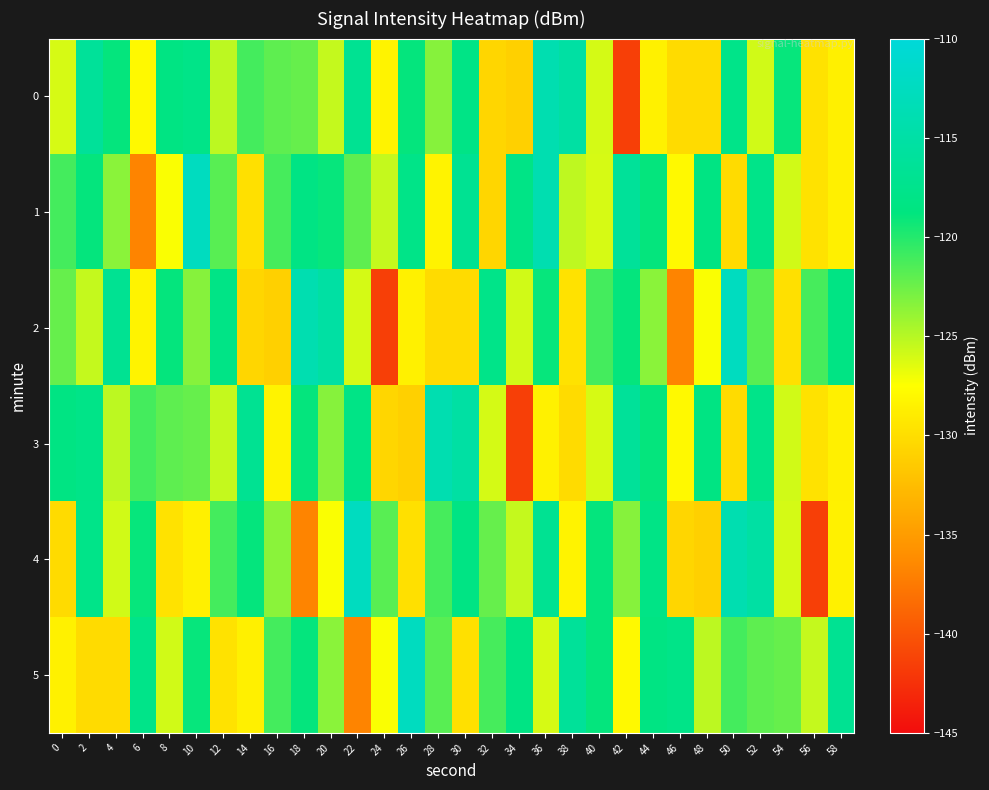

Reading left to right, extract all data points from this chart.

0: 0=-126.1	2=-116.2	4=-118.9	6=-128.0	8=-118.4	10=-117.9	12=-125.2	14=-121.1	16=-122.0	18=-122.3	20=-125.5	22=-117.0	24=-128.4	26=-119.0	28=-123.4	30=-118.1	32=-130.6	34=-131.0	36=-113.9	38=-115.3	40=-126.0	42=-141.5	44=-128.5	46=-130.2	48=-130.2	50=-117.8	52=-125.9	54=-119.0	56=-129.6	58=-128.6
1: 0=-121.1	2=-118.9	4=-123.5	6=-136.7	8=-127.3	10=-112.5	12=-121.8	14=-129.9	16=-121.2	18=-118.3	20=-119.0	22=-122.0	24=-125.5	26=-117.9	28=-128.4	30=-117.0	32=-130.6	34=-118.1	36=-113.9	38=-125.3	40=-126.1	42=-116.2	44=-118.9	46=-128.0	48=-118.4	50=-130.2	52=-117.8	54=-125.9	56=-129.6	58=-128.6
2: 0=-122.3	2=-125.5	4=-117.0	6=-128.4	8=-119.0	10=-123.4	12=-118.1	14=-130.6	16=-131.0	18=-113.9	20=-115.3	22=-126.0	24=-141.5	26=-128.5	28=-130.2	30=-130.2	32=-117.8	34=-125.9	36=-119.0	38=-129.6	40=-121.1	42=-118.9	44=-123.5	46=-136.7	48=-127.3	50=-112.5	52=-121.8	54=-129.9	56=-121.2	58=-118.3
3: 0=-118.4	2=-117.9	4=-125.2	6=-121.1	8=-122.0	10=-122.3	12=-125.5	14=-117.0	16=-128.4	18=-119.0	20=-123.4	22=-118.1	24=-130.6	26=-131.0	28=-113.9	30=-115.3	32=-126.0	34=-141.5	36=-128.5	38=-130.2	40=-126.1	42=-116.2	44=-118.9	46=-128.0	48=-118.4	50=-130.2	52=-117.8	54=-125.9	56=-129.6	58=-128.6
4: 0=-130.2	2=-117.8	4=-125.9	6=-119.0	8=-129.6	10=-128.6	12=-121.1	14=-118.9	16=-123.5	18=-136.7	20=-127.3	22=-112.5	24=-121.8	26=-129.9	28=-121.2	30=-118.3	32=-122.3	34=-125.5	36=-117.0	38=-128.4	40=-119.0	42=-123.4	44=-118.1	46=-130.6	48=-131.0	50=-113.9	52=-115.3	54=-126.0	56=-141.5	58=-128.5
5: 0=-128.5	2=-130.2	4=-130.2	6=-117.8	8=-125.9	10=-119.0	12=-129.6	14=-128.6	16=-121.1	18=-118.9	20=-123.5	22=-136.7	24=-127.3	26=-112.5	28=-121.8	30=-129.9	32=-121.2	34=-118.3	36=-126.1	38=-116.2	40=-118.9	42=-128.0	44=-118.4	46=-117.9	48=-125.2	50=-121.1	52=-122.0	54=-122.3	56=-125.5	58=-117.0